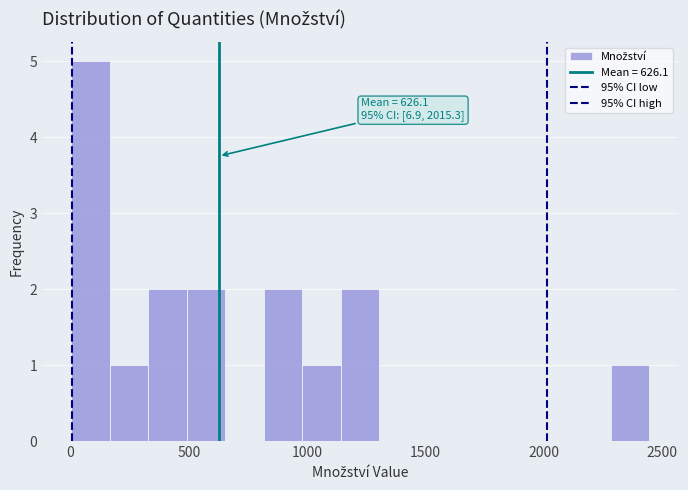

Around what value on the x-axis is the tallest bar? Give the approximate position of its centre, as read against the axis.

100